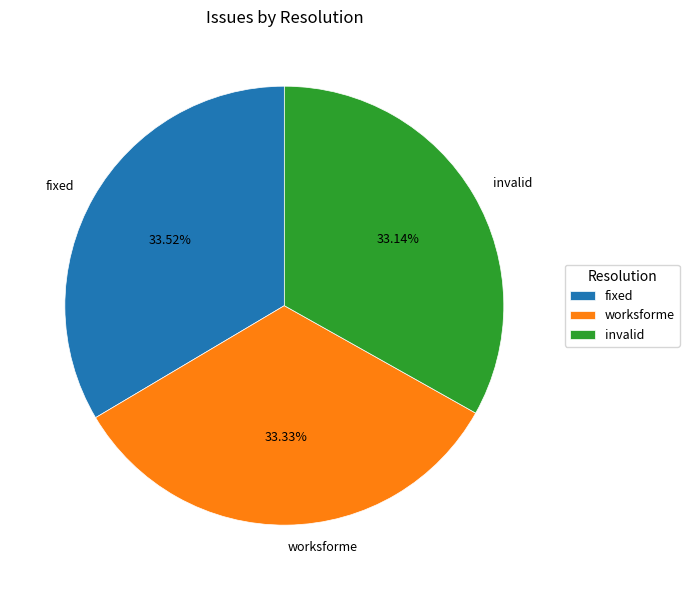

Is there any slice that represents more than half of the pie?

No